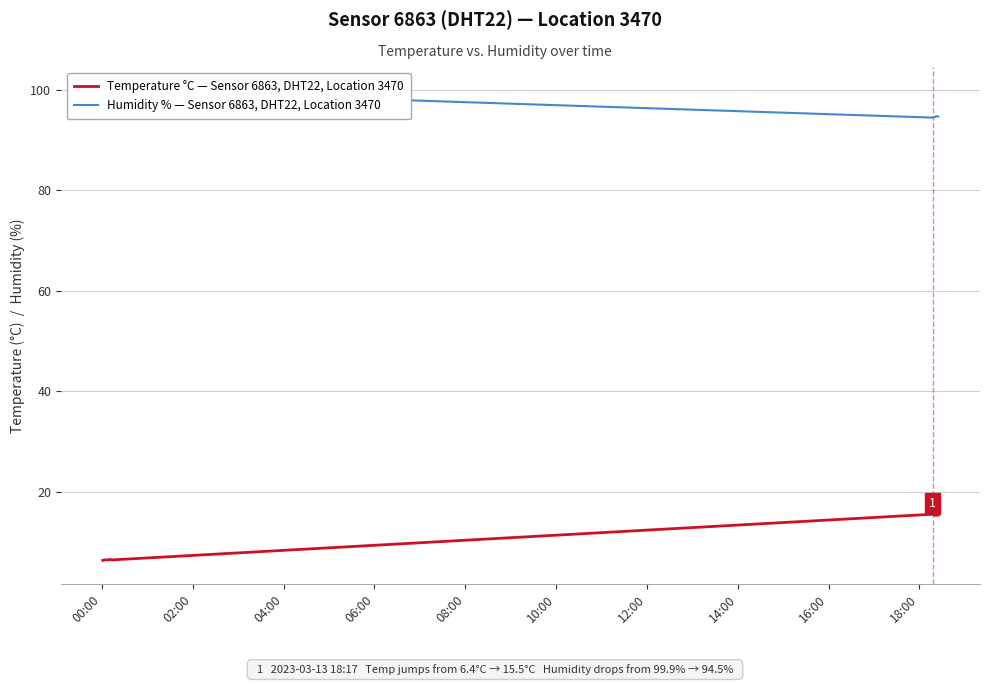

Which series changed the most between 00:00 and 10:00?

Temperature °C — Sensor 6863, DHT22, Location 3470